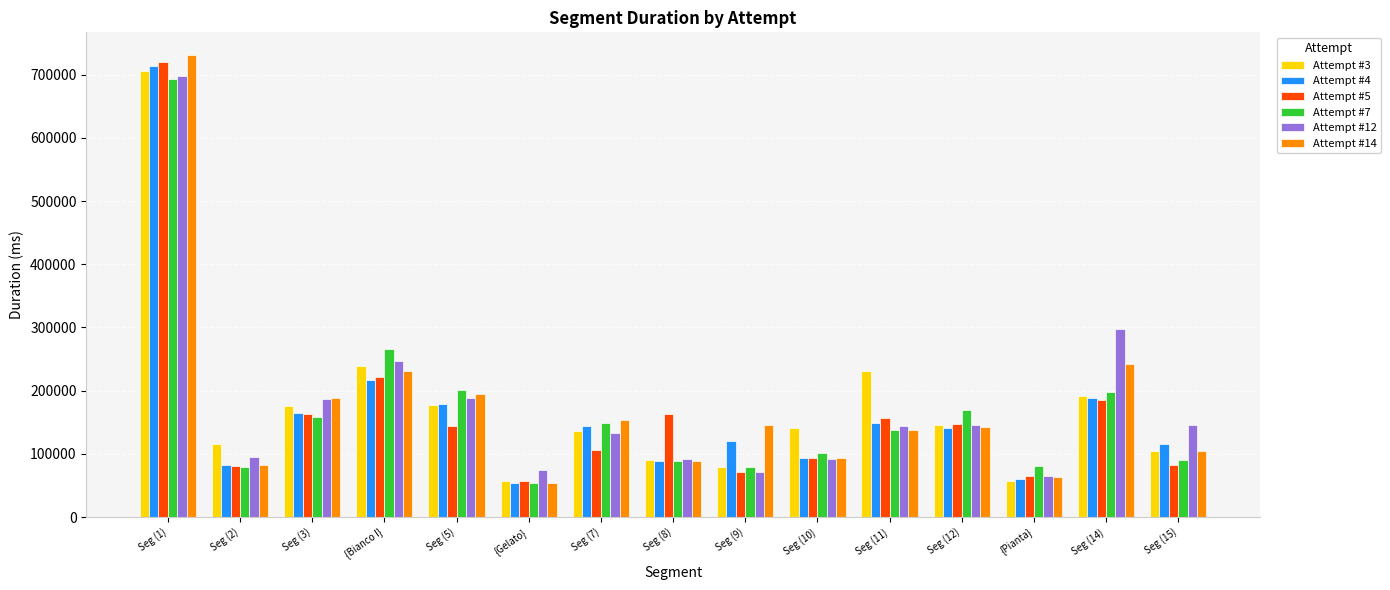

How many bars are there in each group?

6